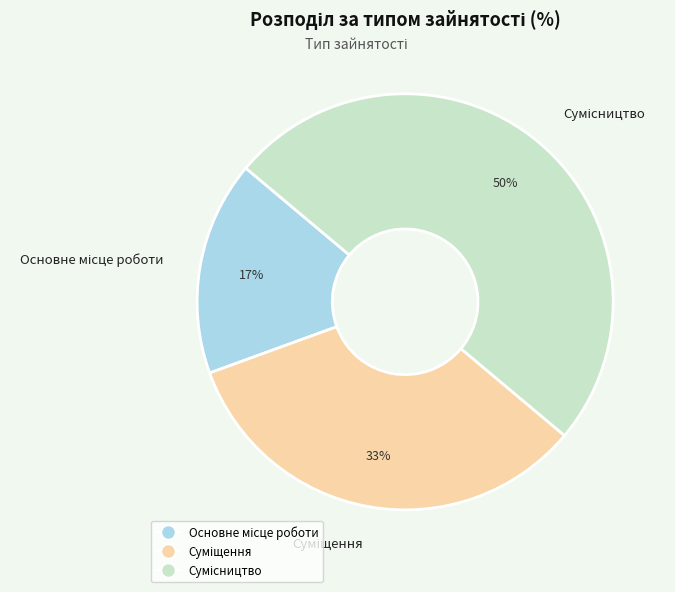

To the nearest percent, what is the difference between the largest and smallest slice percentages?

33%